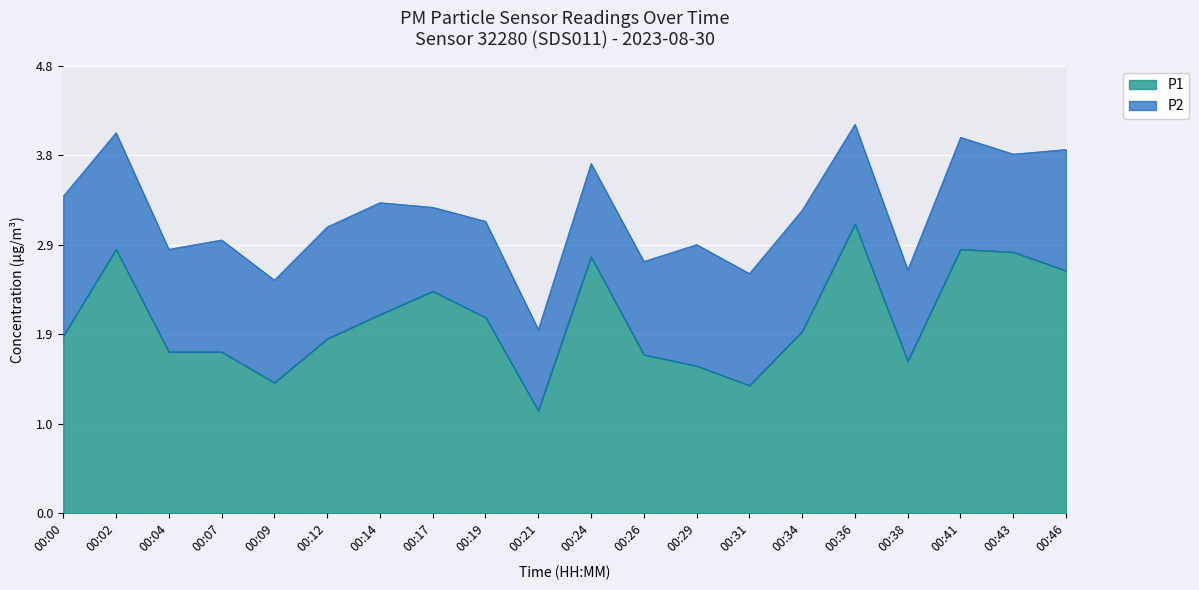

What is the smallest value displayed?

1.1